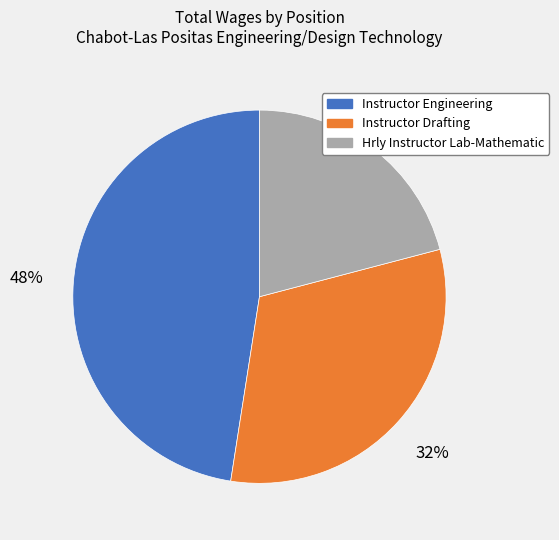

The Instructor Engineering slice represents 36% of the pie. True or false?

False